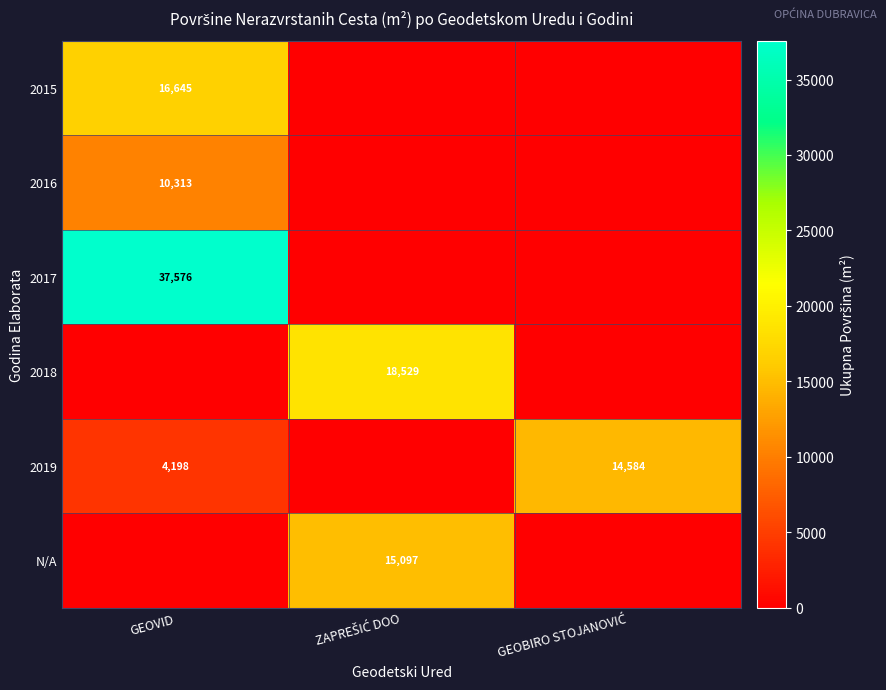

What is the average value of the 2019 series?

6261